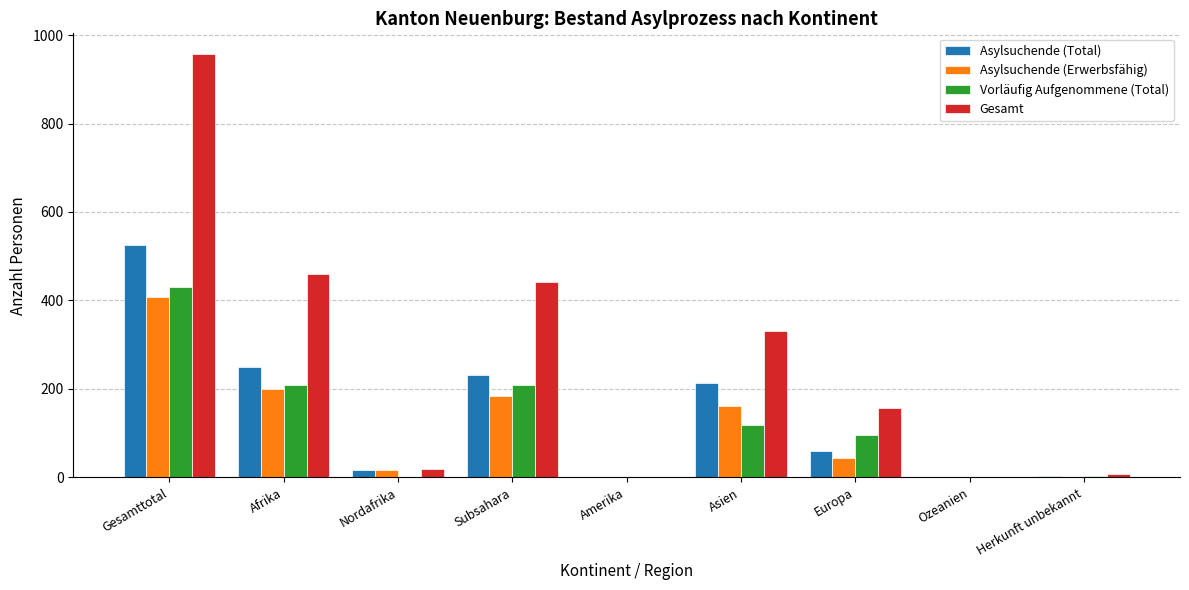

Which series has the largest total across all categories?

Gesamt